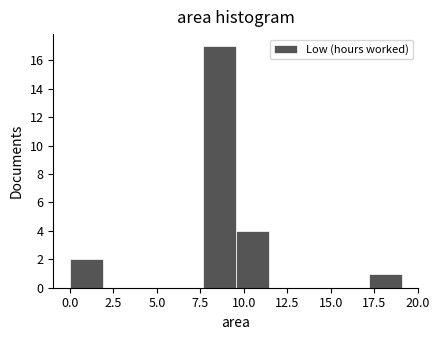

Read against the x-axis, roughly where is the centre of the tallest bar?

8.5